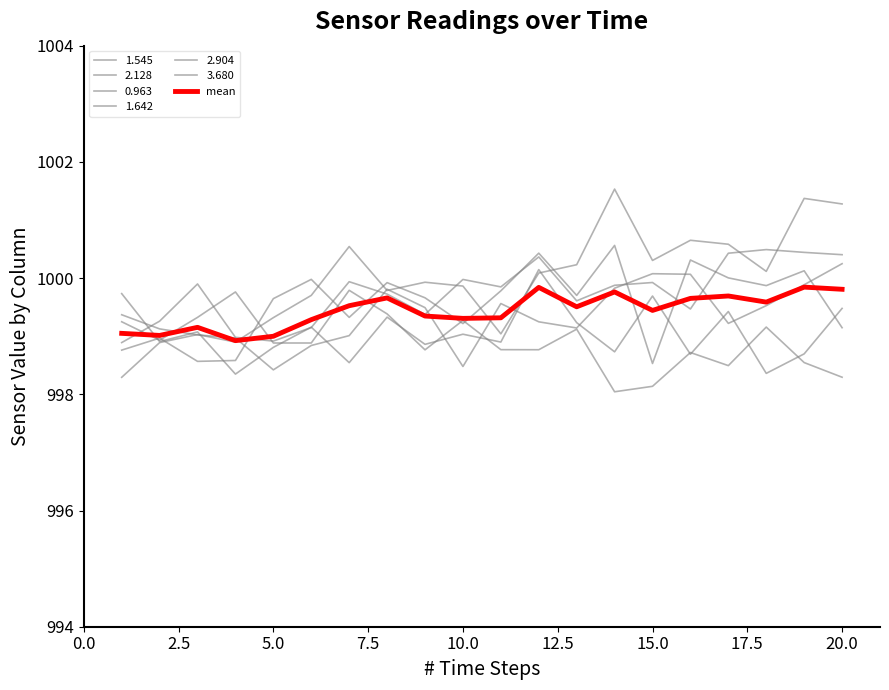

Reading left to right, extract all data points from this chart.

999.0	999.0	999.2	998.9	999.0	999.3	999.5	999.7	999.3	999.3	999.3	999.8	999.5	999.8	999.4	999.7	999.7	999.6	999.8	999.8